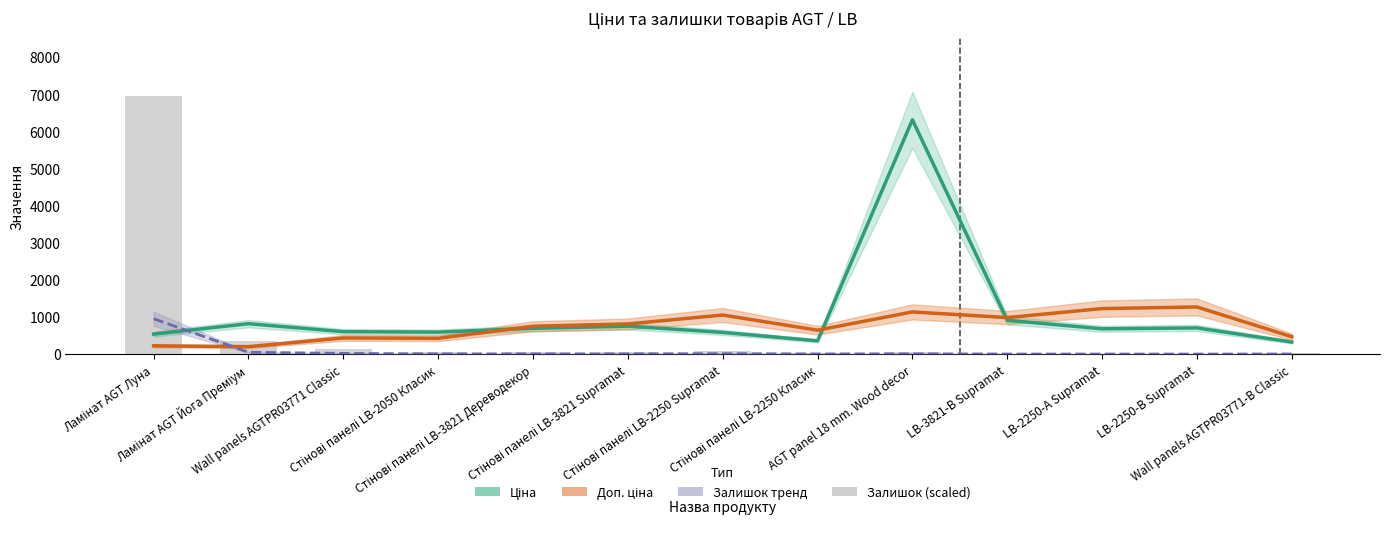

List the labels in order of Ціна value, largest first.

AGT panel 18 mm. Wood decor, LB-3821-В Supramat, Ламінат AGT Йога Преміум, Стінові панелі LB-3821 Supramat, LB-2250-В Supramat, Стінові панелі LB-3821 Дереводекор, LB-2250-А Supramat, Wall panels AGTPR03771 Classic, Стінові панелі LB-2050 Класик, Стінові панелі LB-2250 Supramat, Ламінат AGT Луна, Стінові панелі LB-2250 Класик, Wall panels AGTPR03771-B Classic